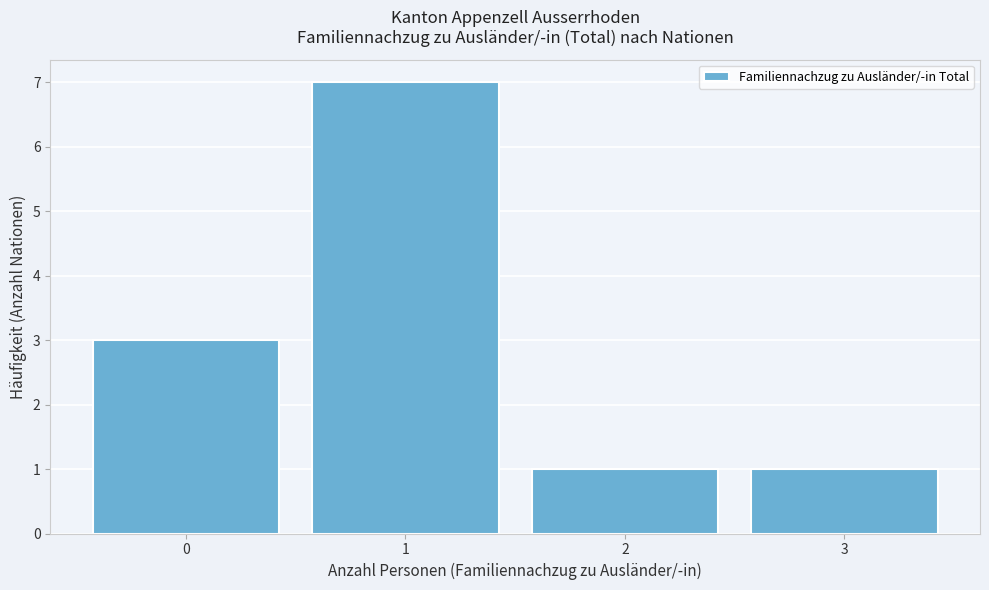

Reading left to right, transcribe all the data shown in this chart.

3	7	1	1